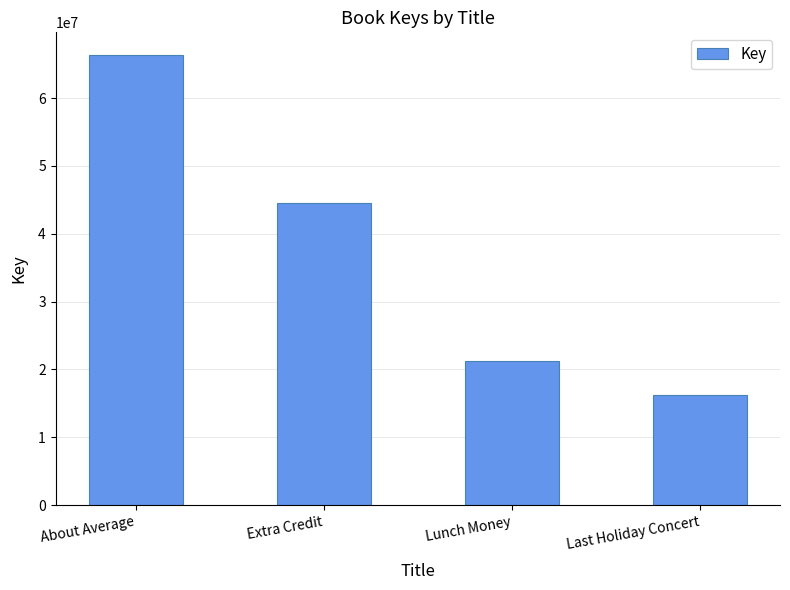

What is the value of the 2nd bar from the left?

44494298